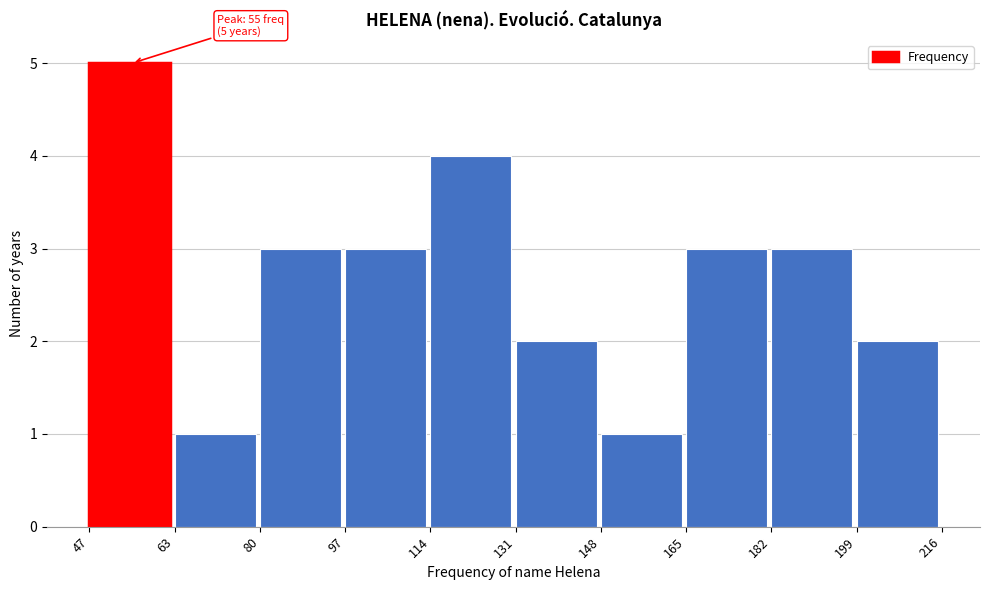

Over which range of the x-axis is the bar tallest?

47 to 63